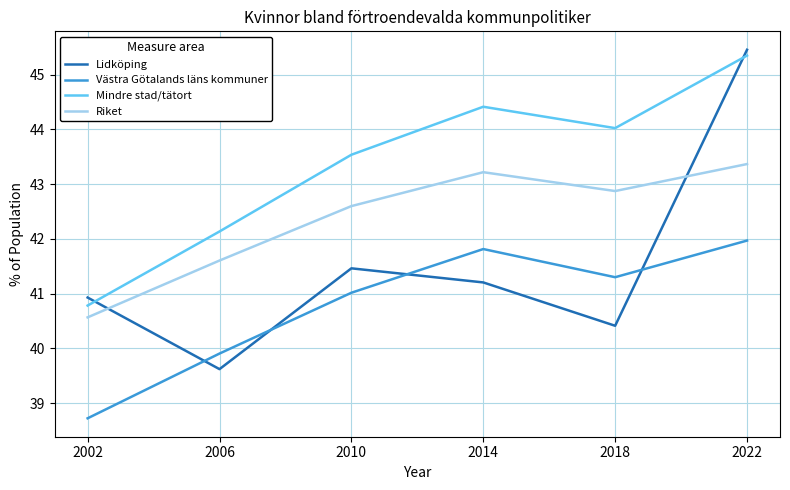

What is the difference between the Lidköping values at 2002 and 2006?

1.3